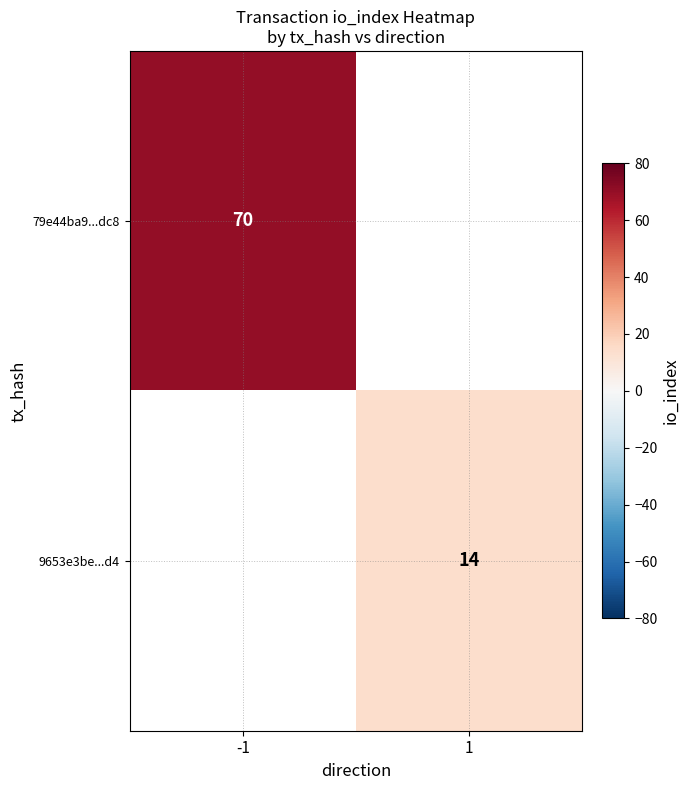

True or false: 79e44ba9...dc8 has a value of 70 at -1.

True